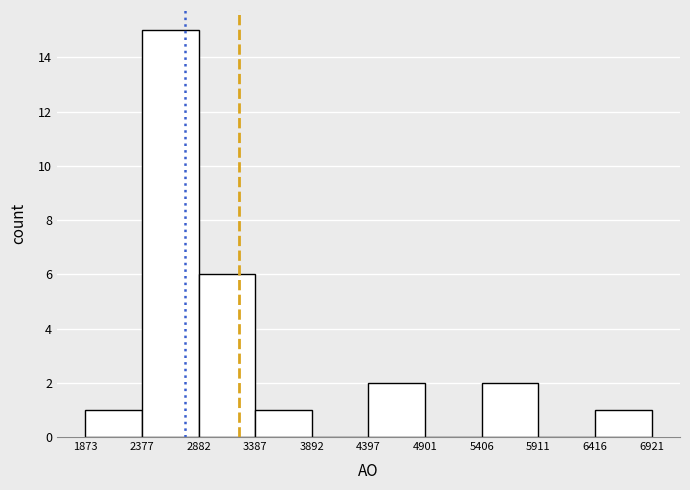

Reading left to right, list every bar in this chart as the range it spans on the x-axis followed by its height. The values are not printed on the chart, so give them approximately, as read against the axis.

1873 to 2377: 1
2377 to 2882: 15
2882 to 3387: 6
3387 to 3892: 1
3892 to 4397: 0
4397 to 4901: 2
4901 to 5406: 0
5406 to 5911: 2
5911 to 6416: 0
6416 to 6921: 1